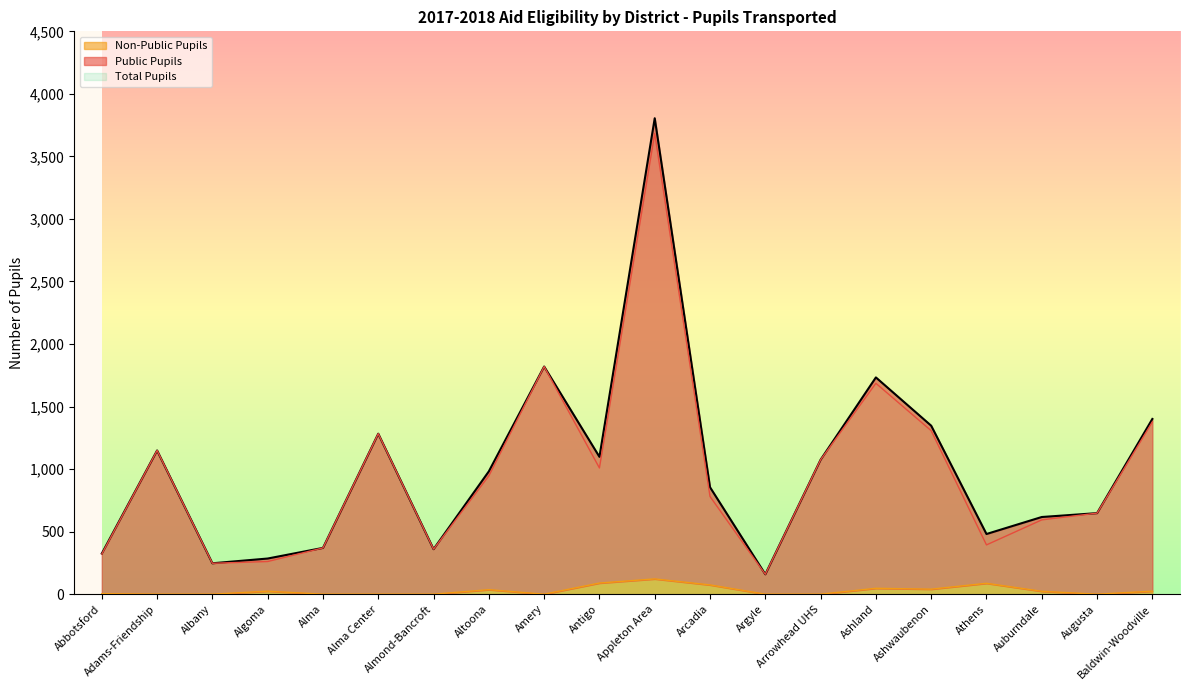

At which label does Non-Public Pupils first exceed 23?

Algoma